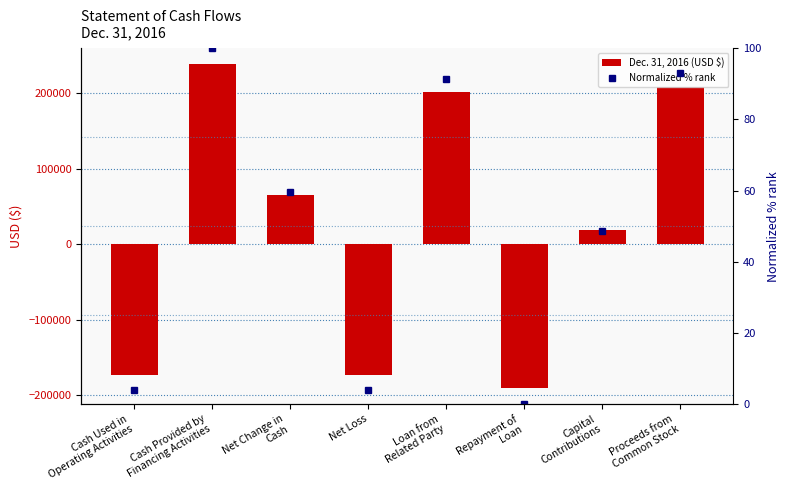

Rank the series at Cash Used in
Operating Activities from highest to lowest value.

Normalized % rank, Dec. 31, 2016 (USD $)